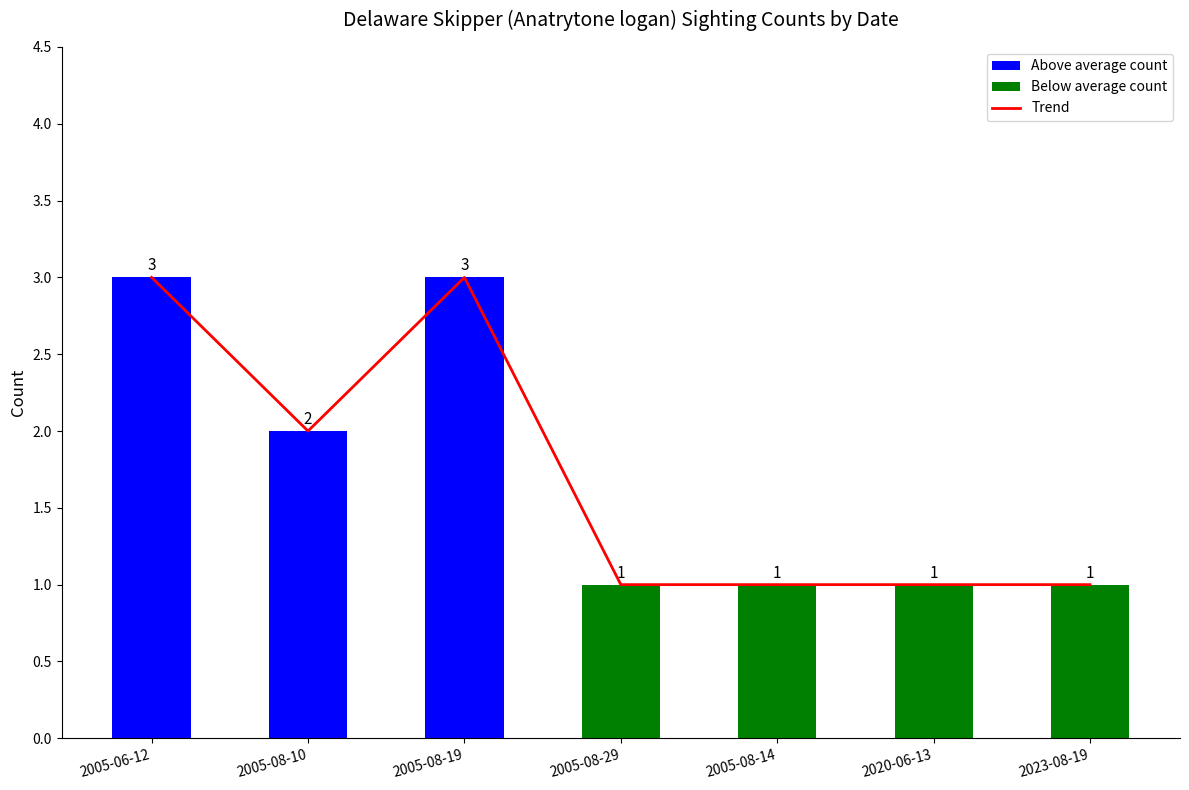

What is the sum of the Trend values at 2005-08-29 and 2005-08-14?

2